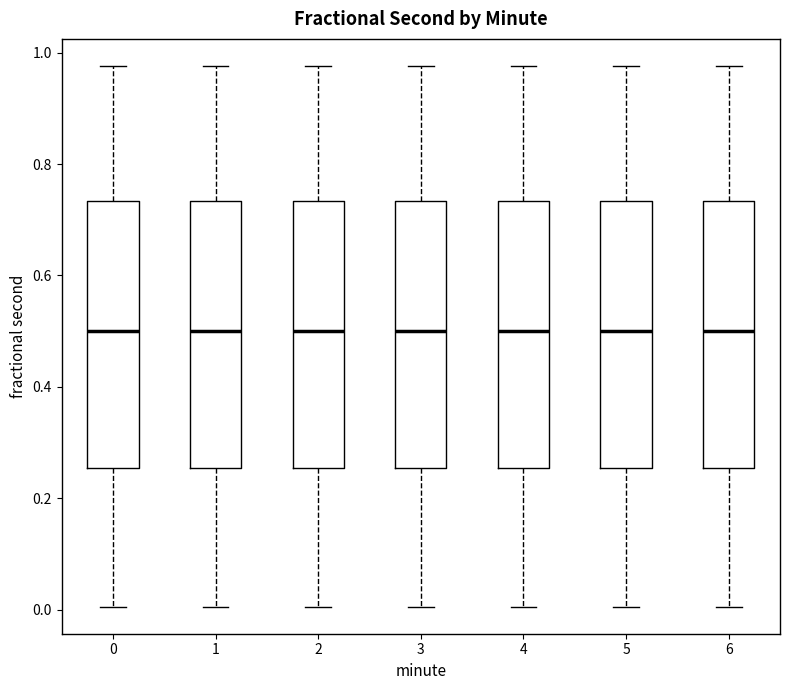

Where does the median line of the box at x = 2 sit on the y-axis? The values are not printed on the chart, so give them approximately, as read against the axis.

0.50